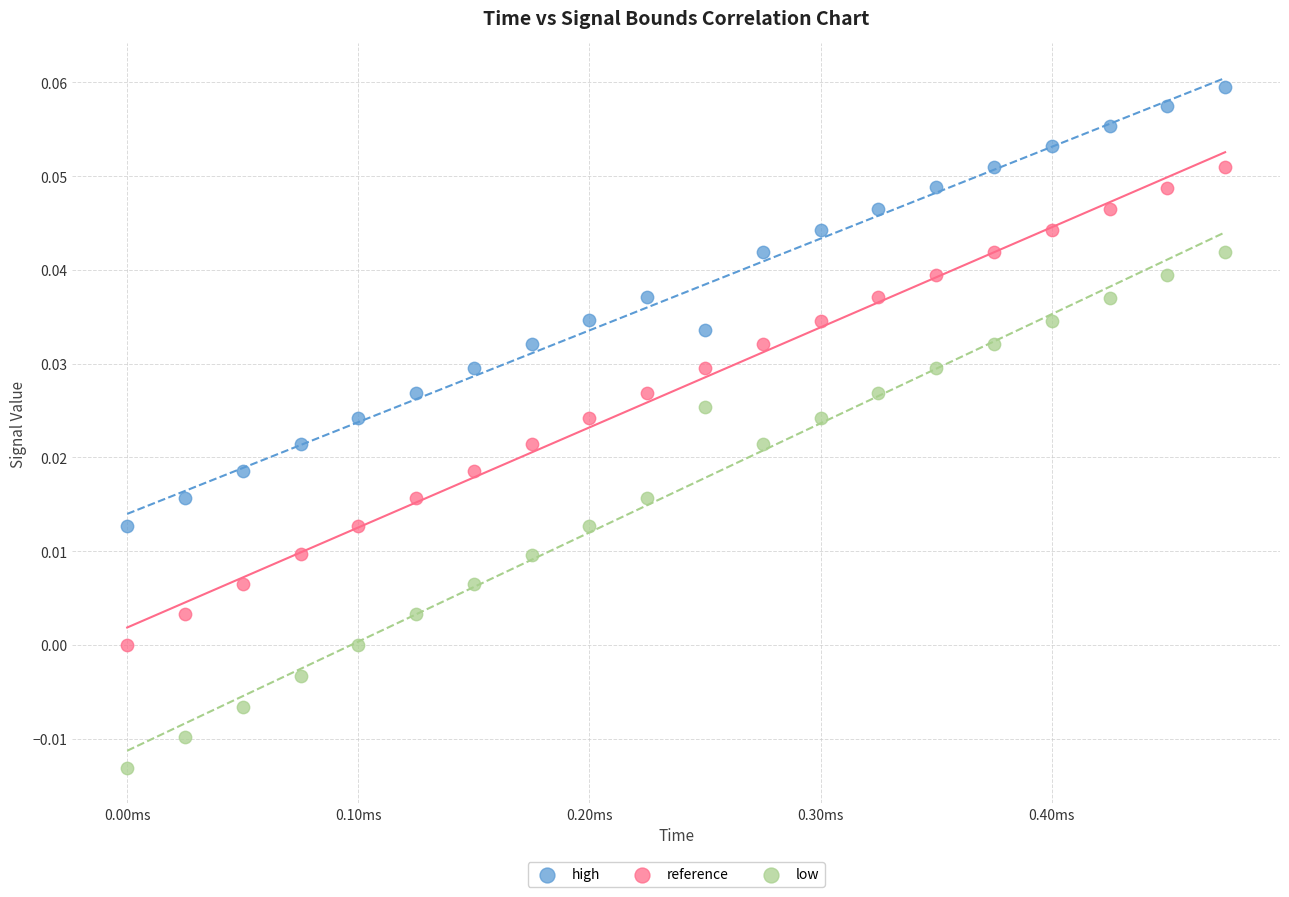

Which series has the largest Y range (max minus min)?

low